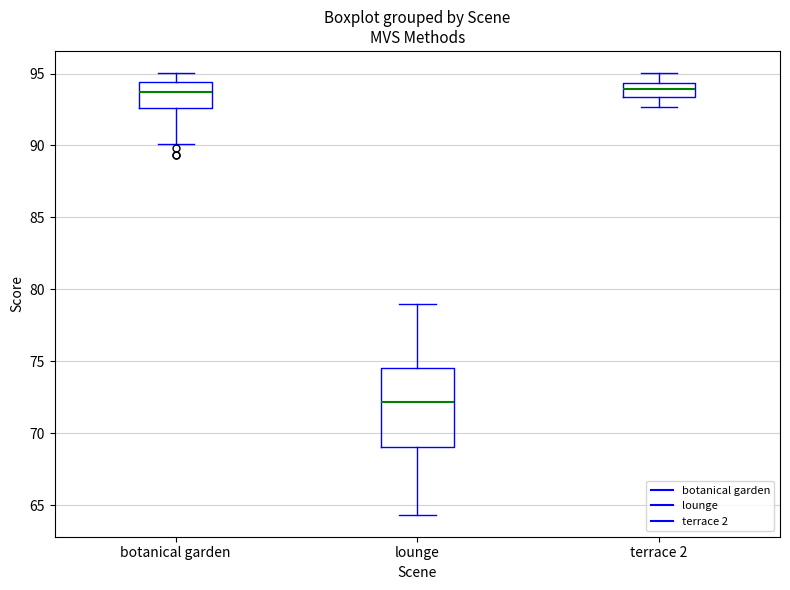

Comparing the boxes themselves (not the whiskers), which one is the tallest?

lounge